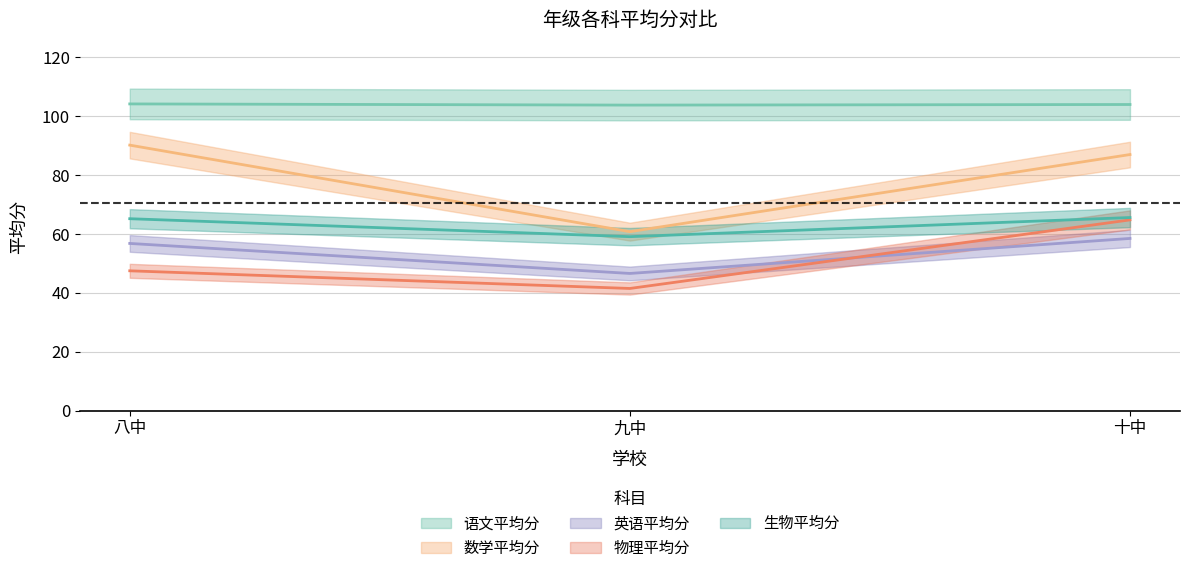

What is the sum of the 生物平均分 values at 九中 and 八中?

124.3